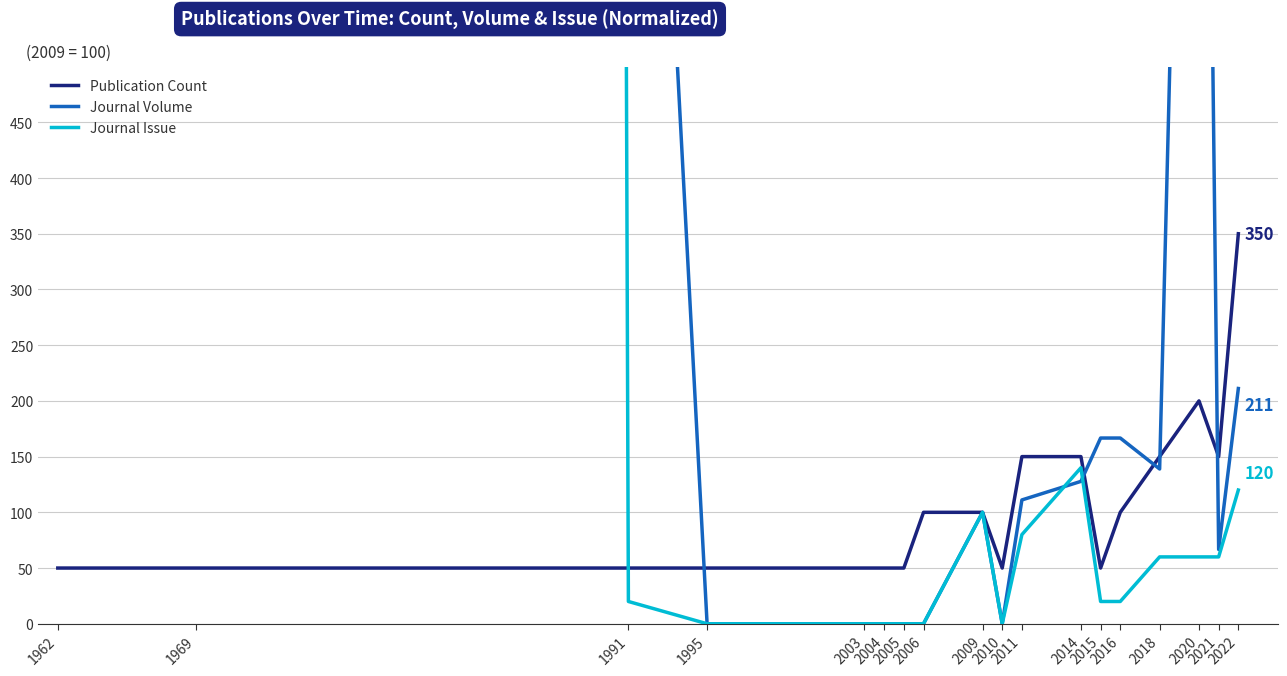

How many positive values does the Journal Volume series have?

12